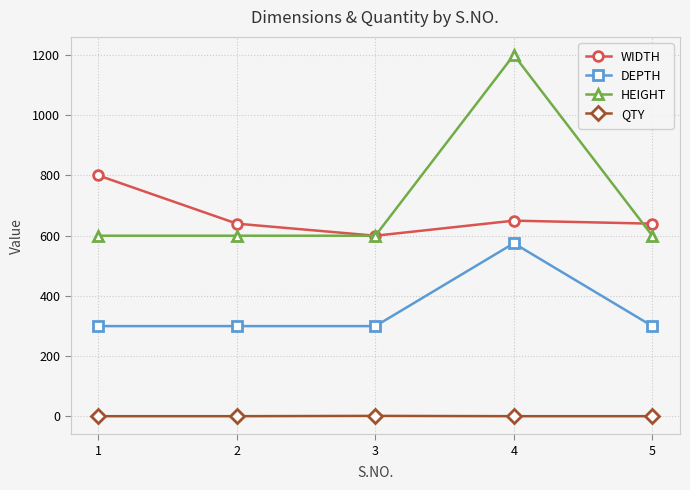

How many series are shown in this chart?

4